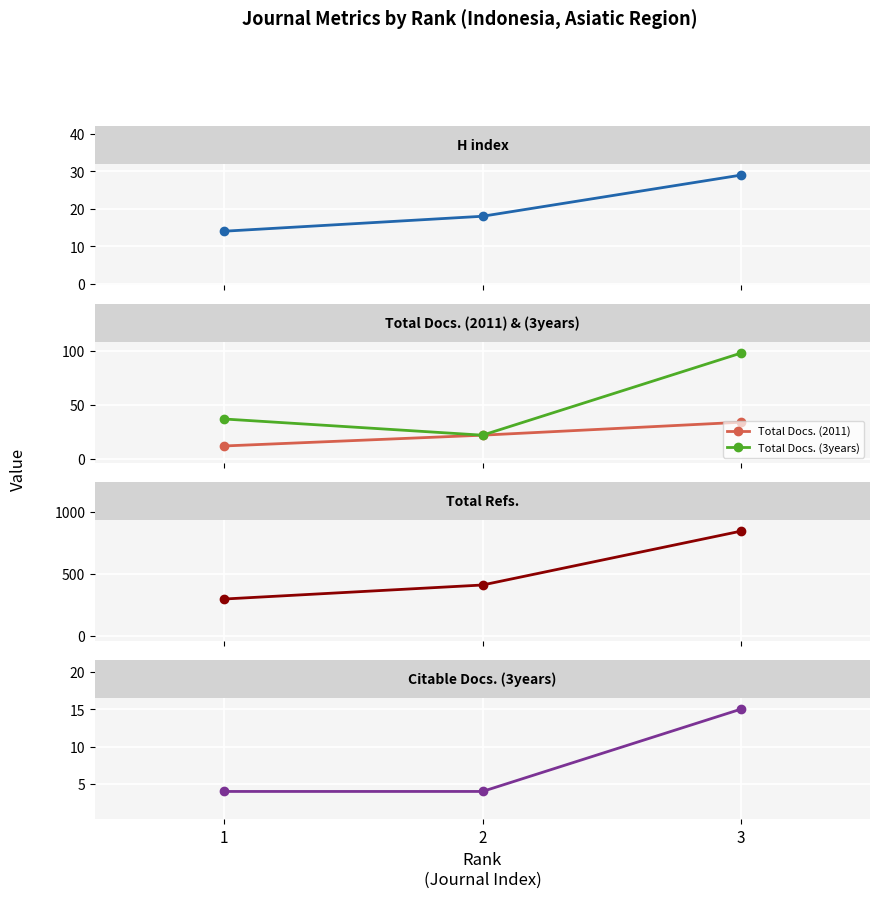

How many Total Refs. values are between 298 and 845?

3